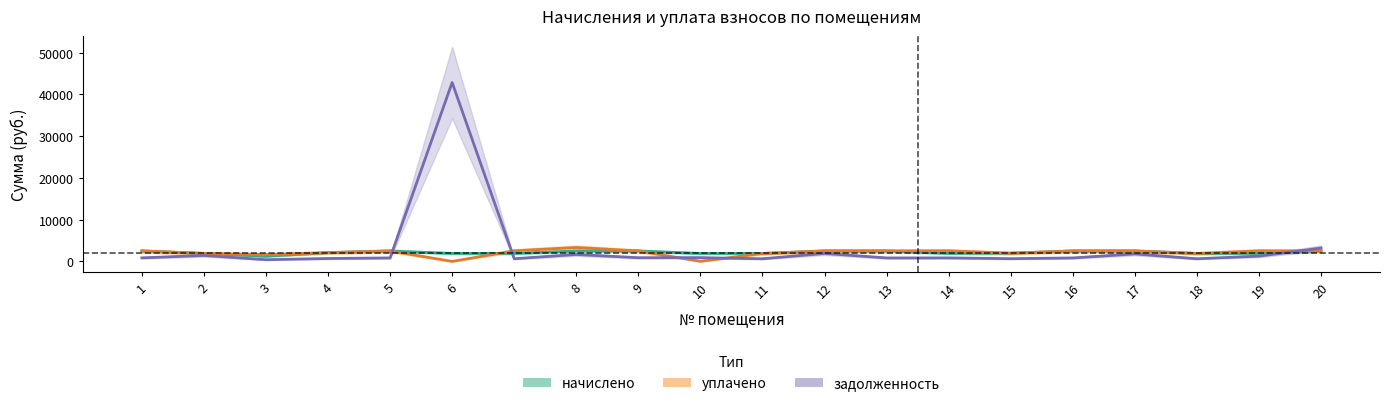

Where do уплачено and начислено first cross each other?

6 and 7